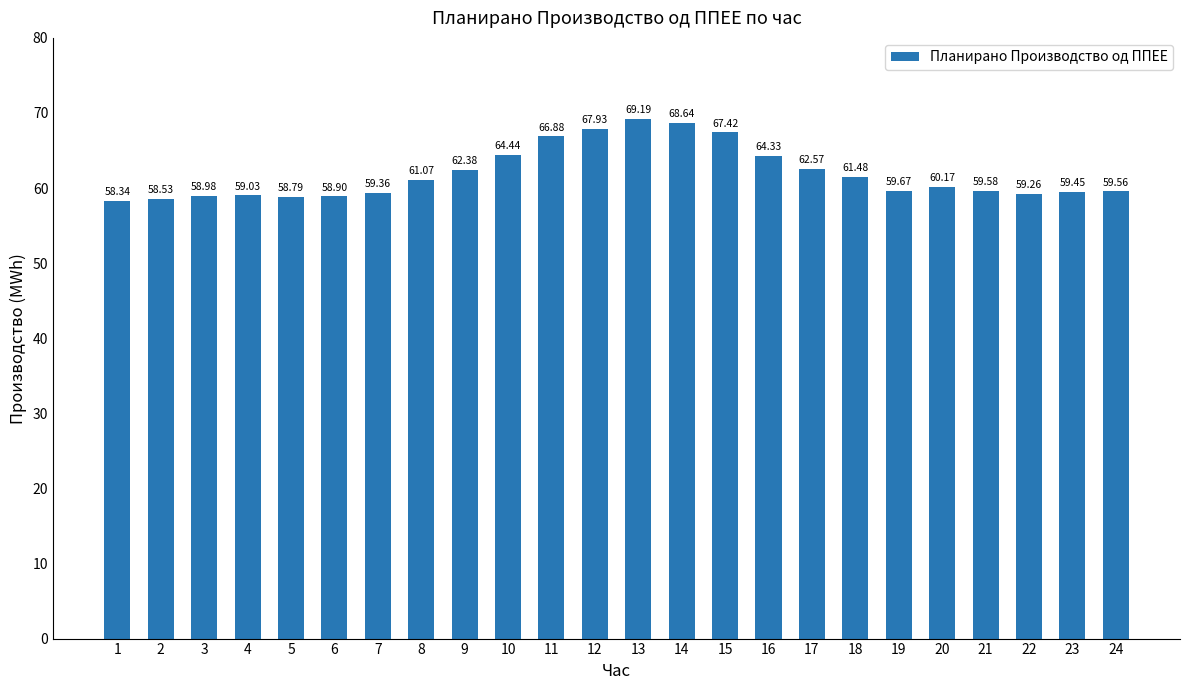

What is the sum of all values?

1485.9